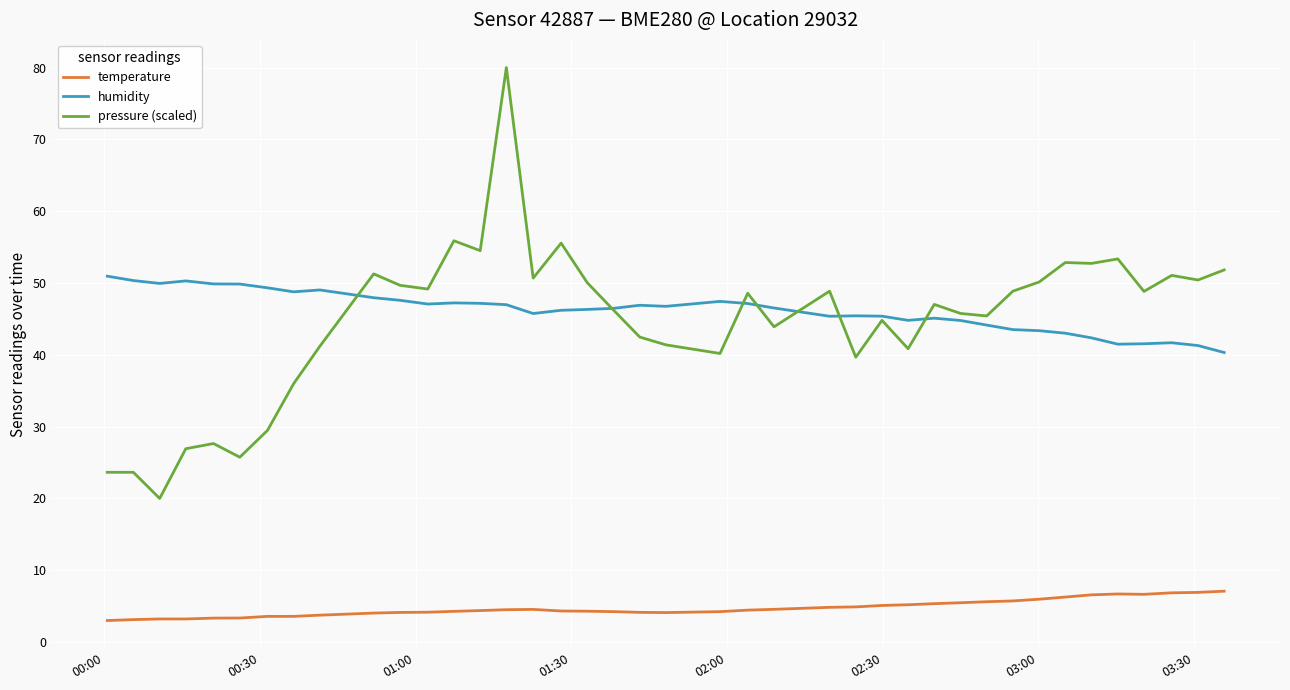

Which series has the widest spread of values?

pressure (scaled)